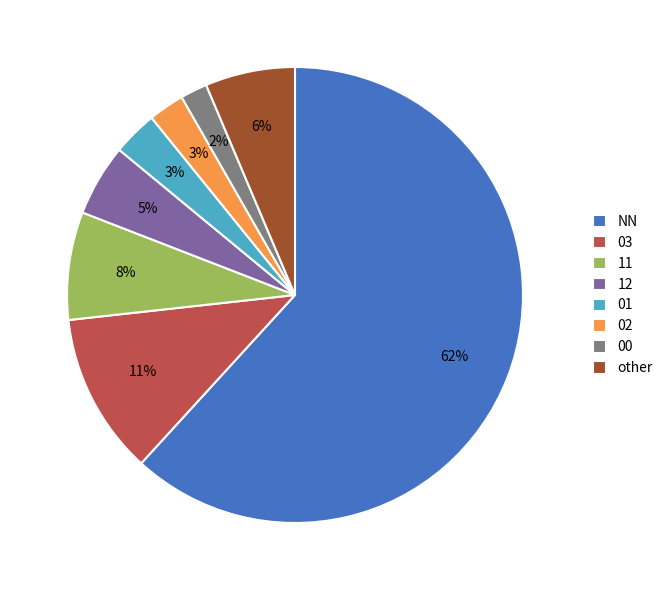

Is the sum of 00 and 03 greater than half?

No